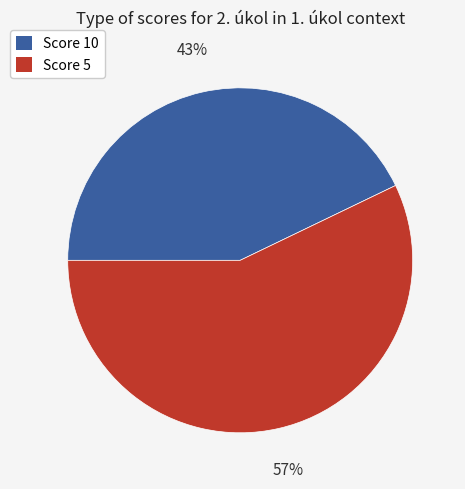

Is there any slice that represents more than half of the pie?

Yes